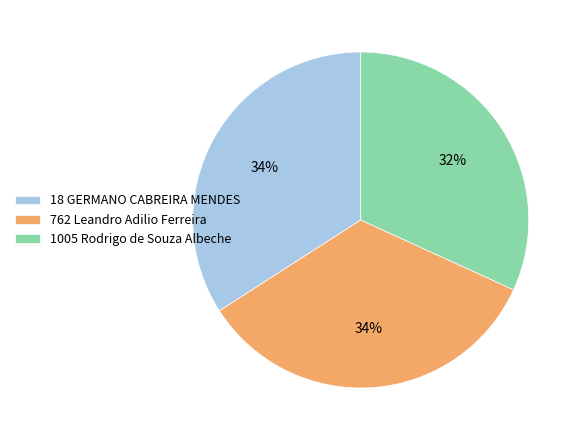

Combined, do 762 Leandro Adilio Ferreira and 1005 Rodrigo de Souza Albeche account for over 50%?

Yes